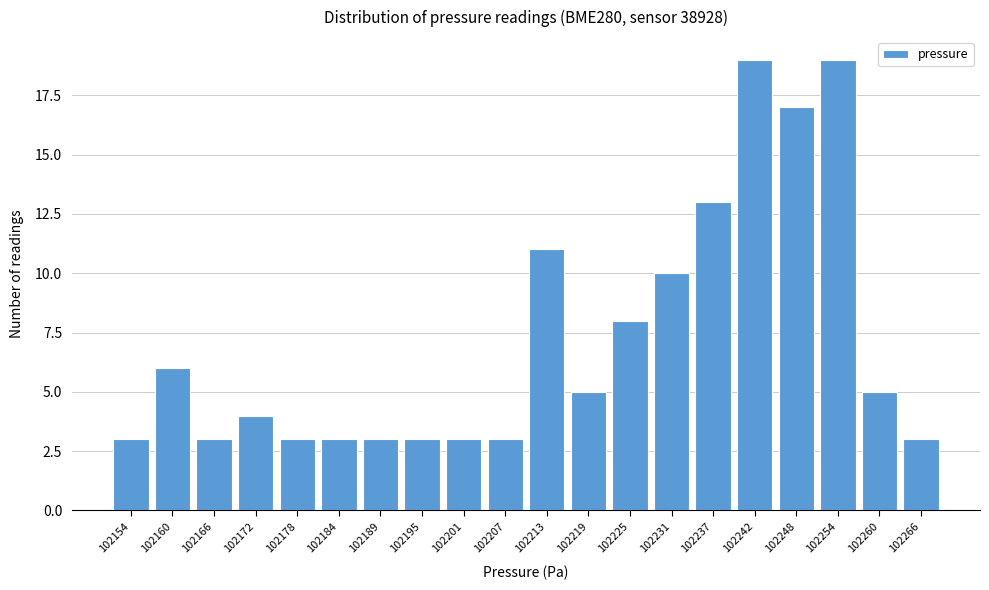

Reading left to right, list all the values displayed in this chart.

3	6	3	4	3	3	3	3	3	3	11	5	8	10	13	19	17	19	5	3